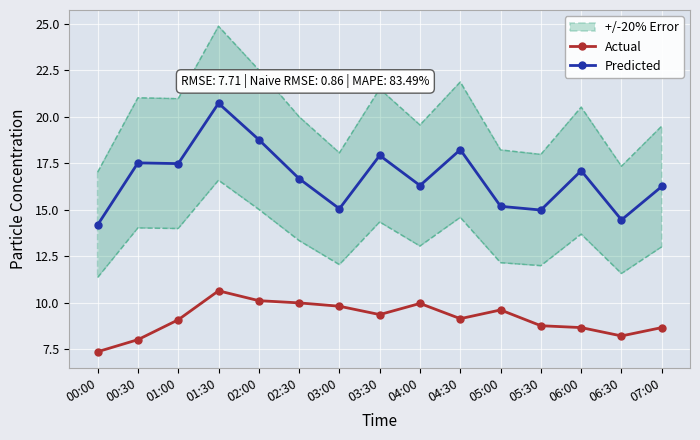

Which series has the widest spread of values?

Predicted